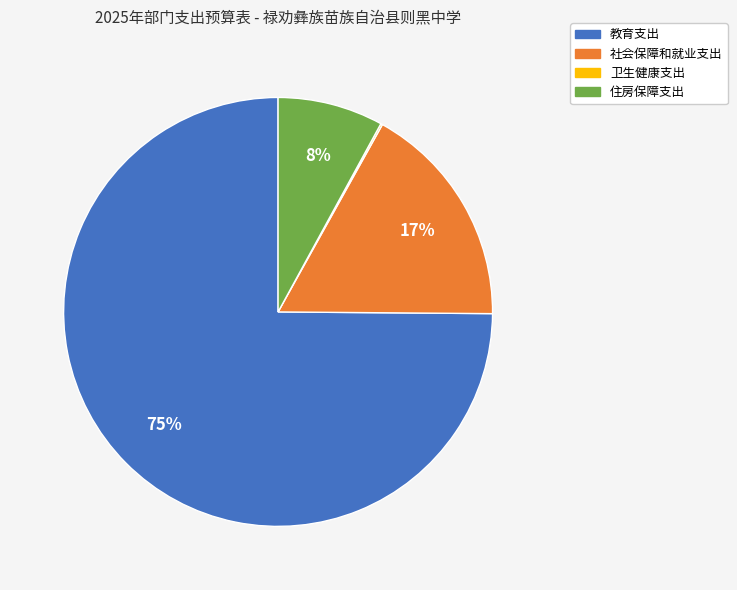

Between 社会保障和就业支出 and 教育支出, which is larger?

教育支出